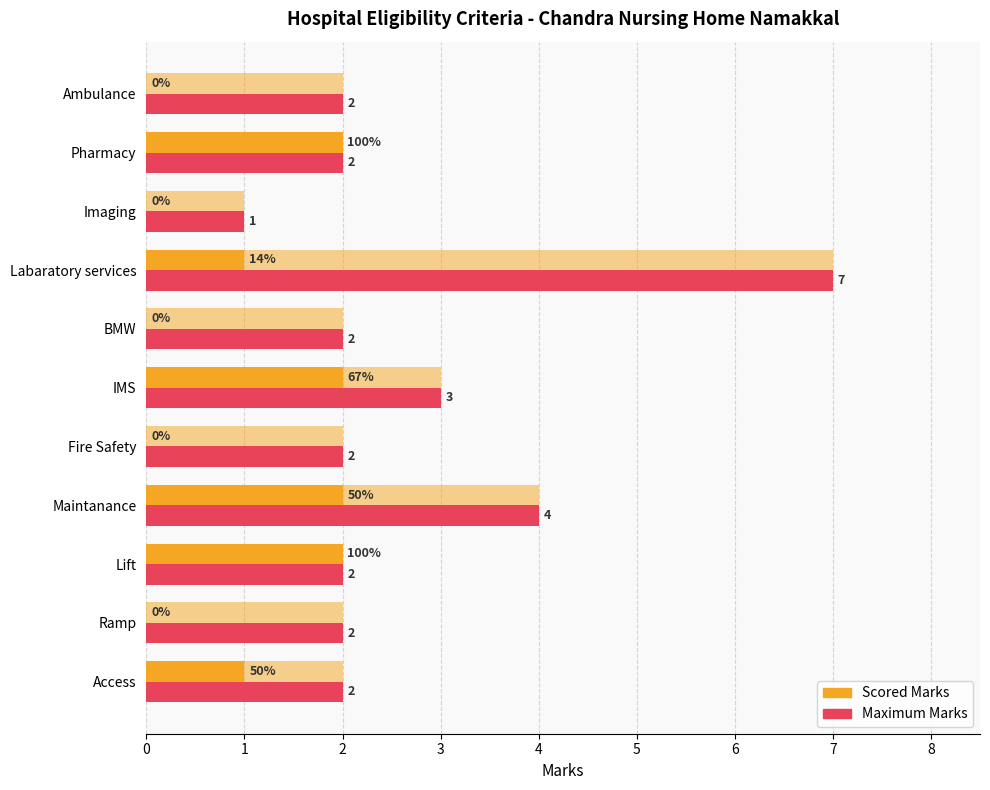

Rank the series by their average value, from highest to lowest.

Maximum Marks, Scored Marks